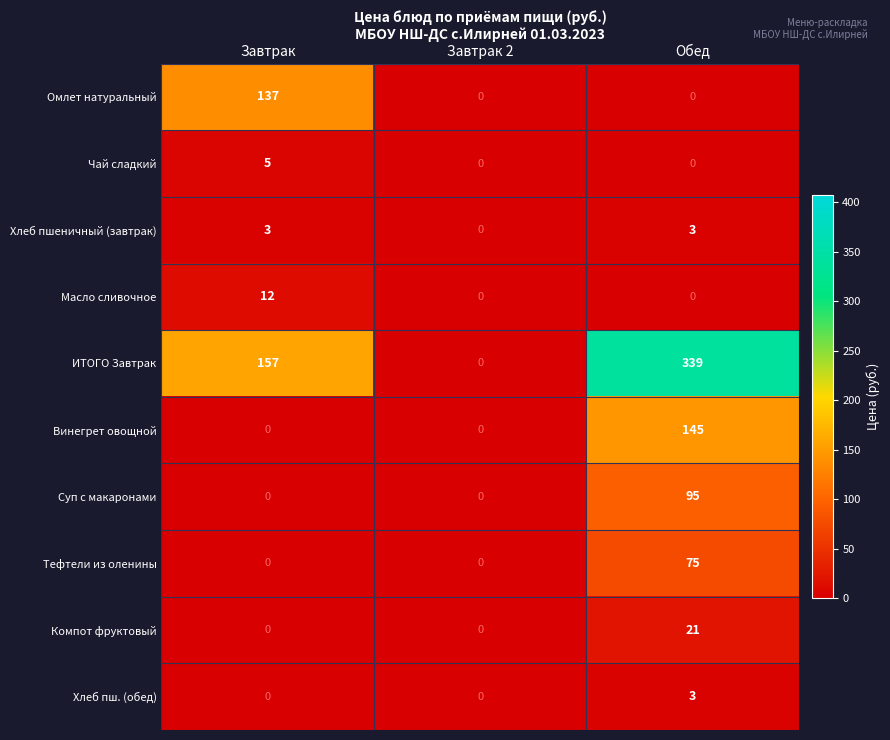

What is the average value of the Хлеб пшеничный (завтрак) series?

2